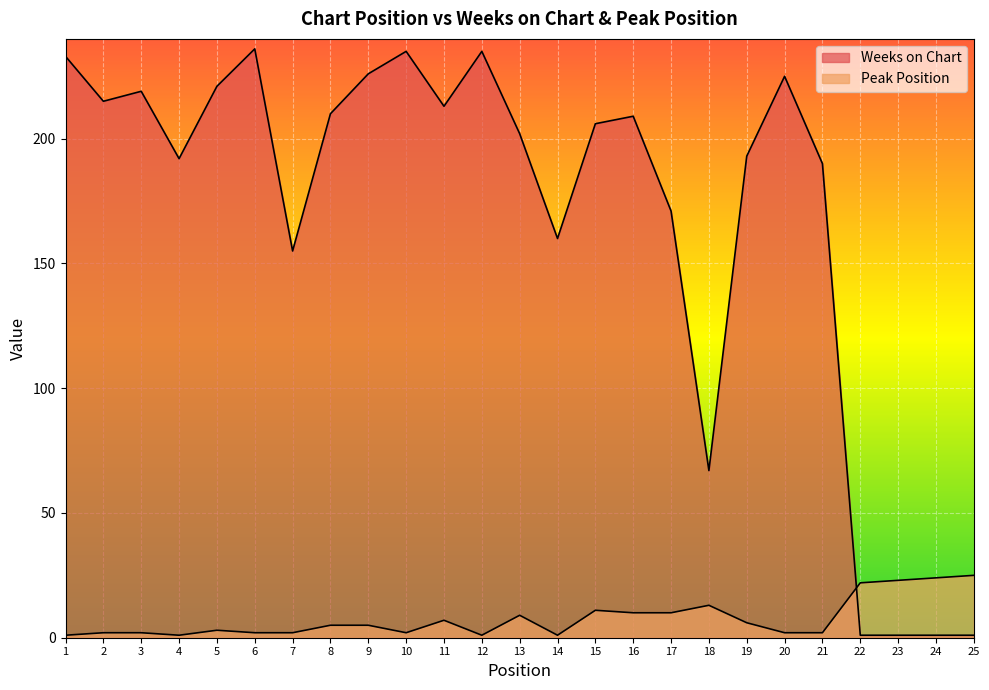

How many lines are shown in the chart?

2